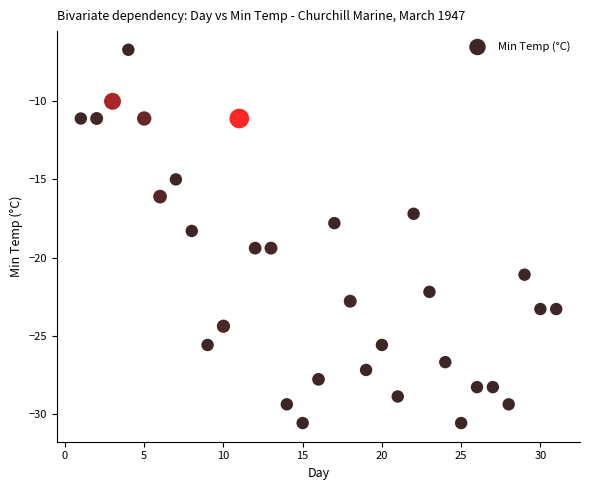

What is the range of X values (max minus min)?

30.0